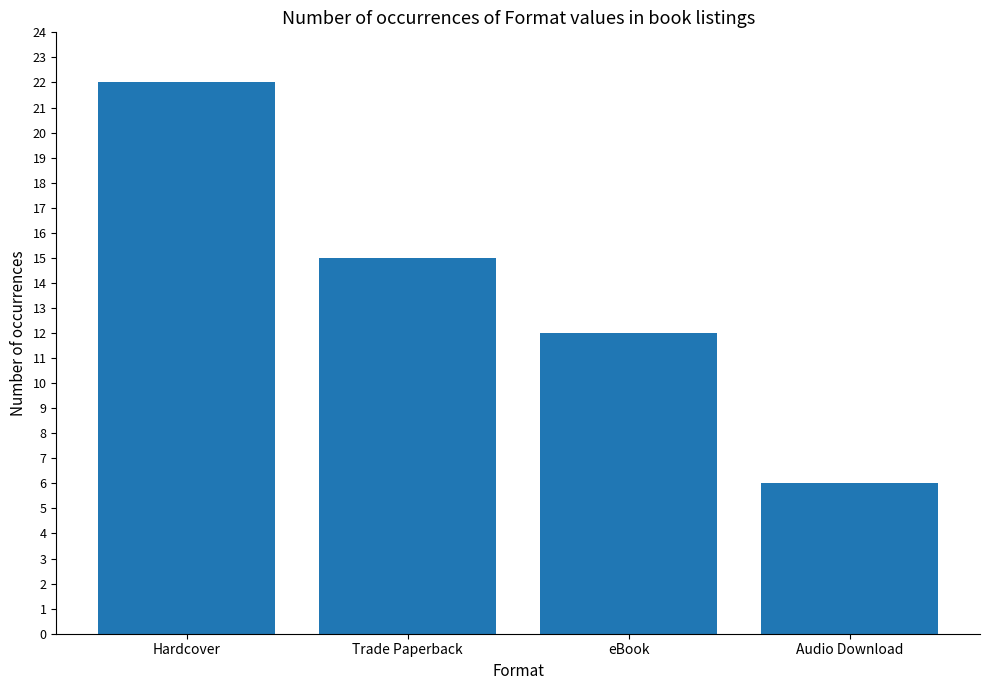

What is the value of the 2nd bar from the left?

15